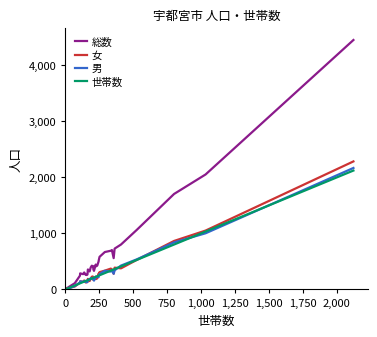

Which series has the largest total across all categories?

総数